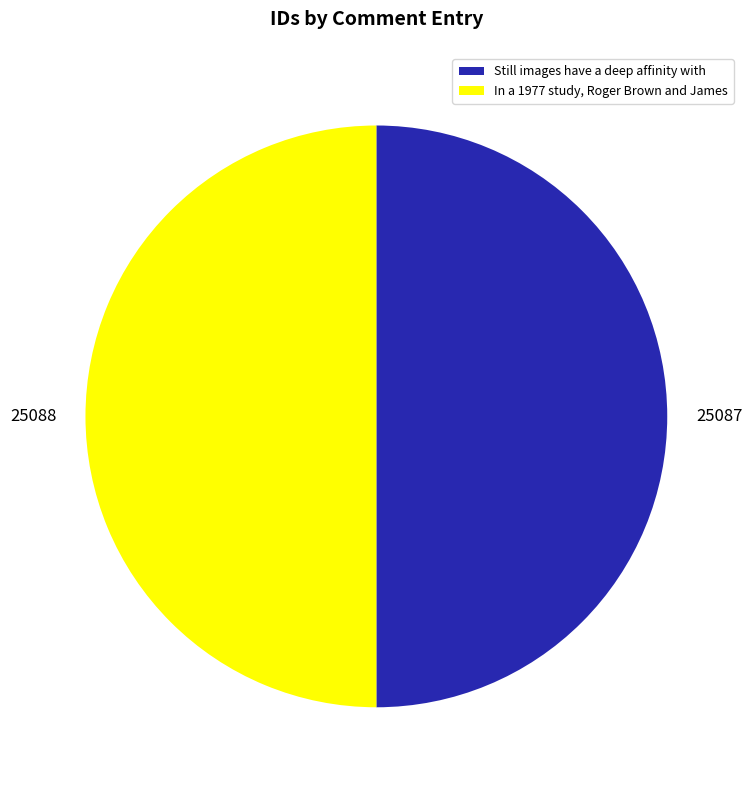

The In a 1977 study, Roger Brown and James slice represents 50% of the pie. True or false?

True